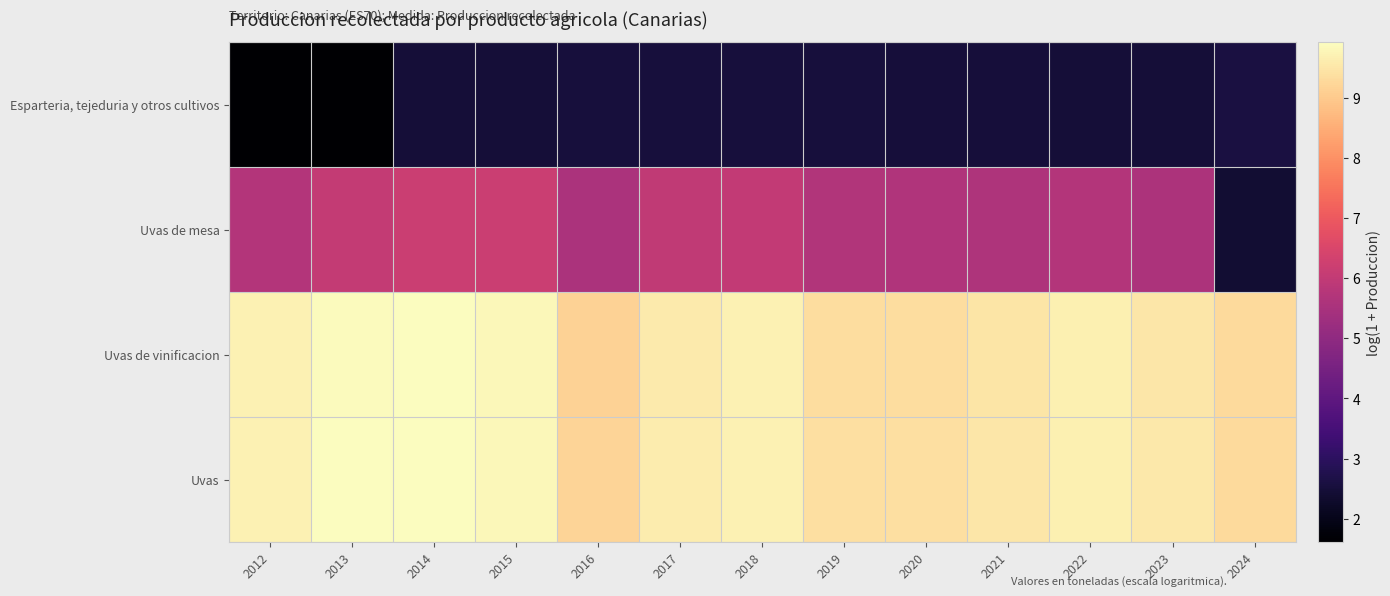

Which series has the largest total across all categories?

Uvas